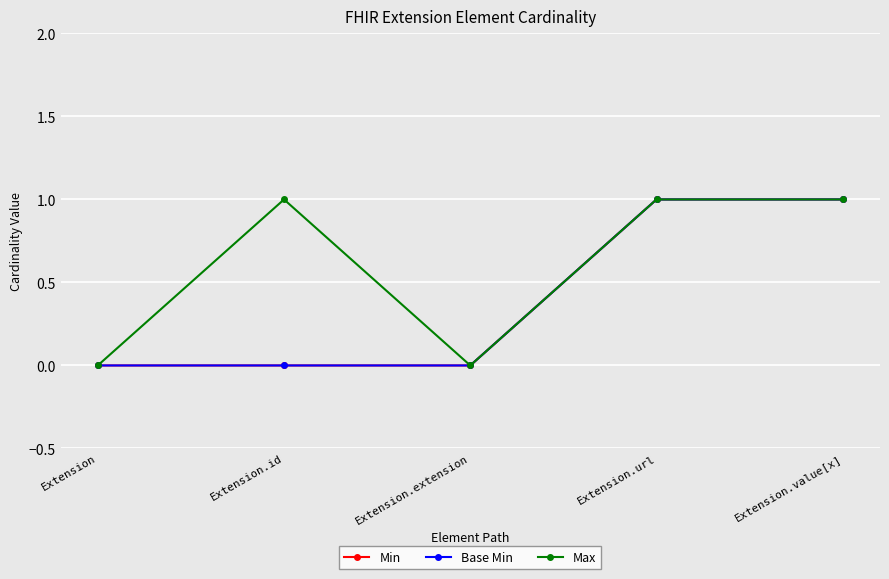

What position from the left is Extension.url?

4